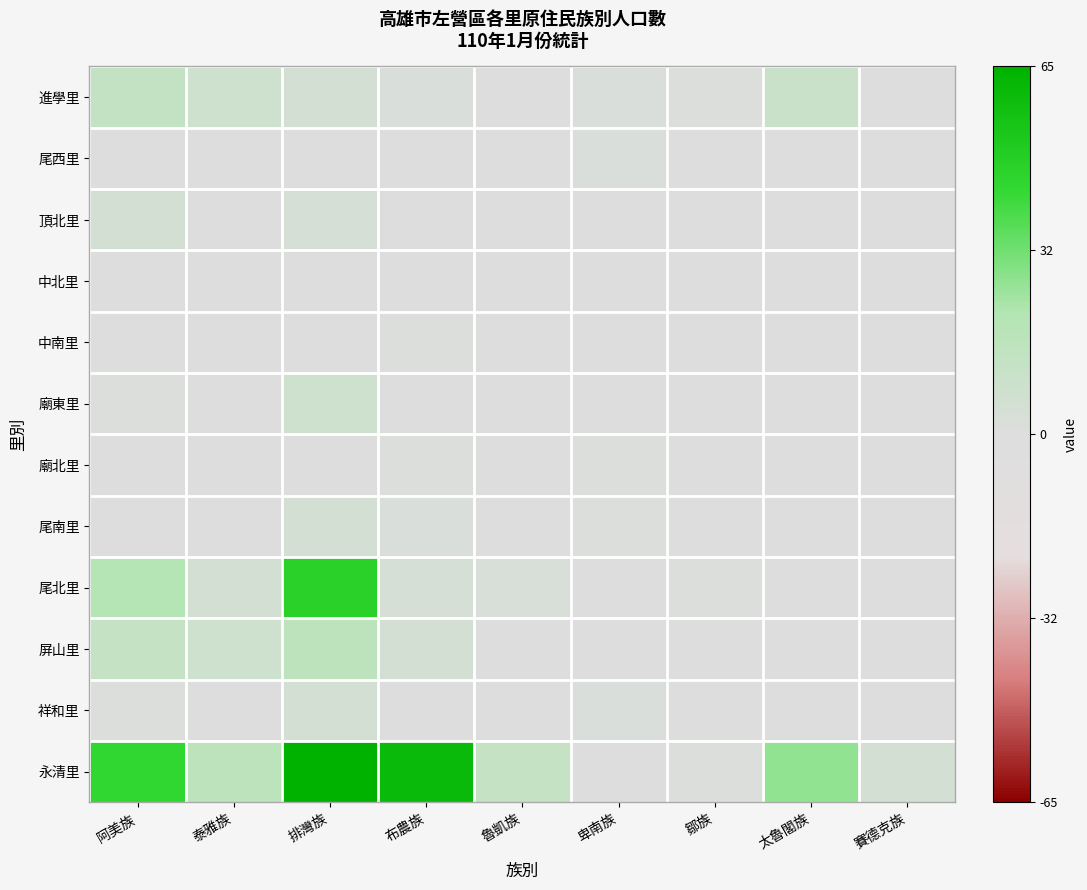

Rank the series at 太魯閣族 from highest to lowest value.

永清里, 進學里, 尾西里, 頂北里, 中北里, 中南里, 廟東里, 廟北里, 尾南里, 尾北里, 屏山里, 祥和里